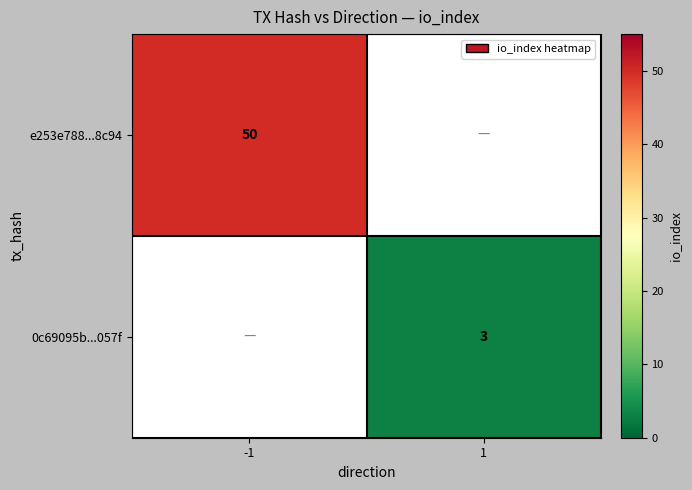

At which category does the chart reach its minimum across all series?

1